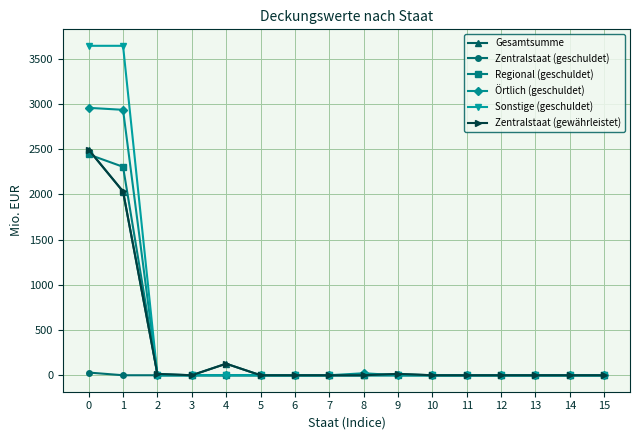

How many series are shown in this chart?

6